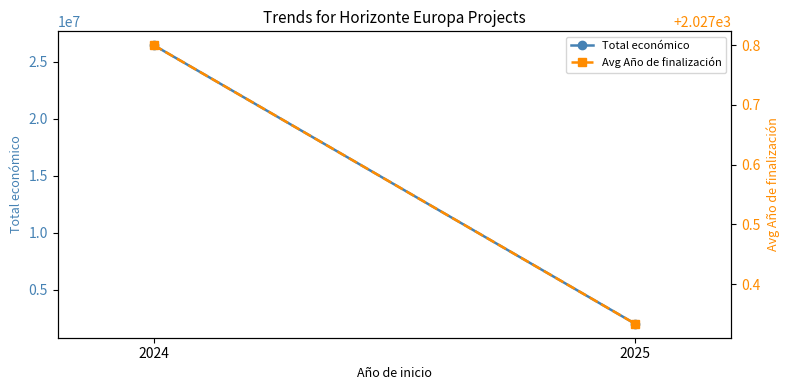

Rank the categories by Total económico value from lowest to highest.

2025, 2024